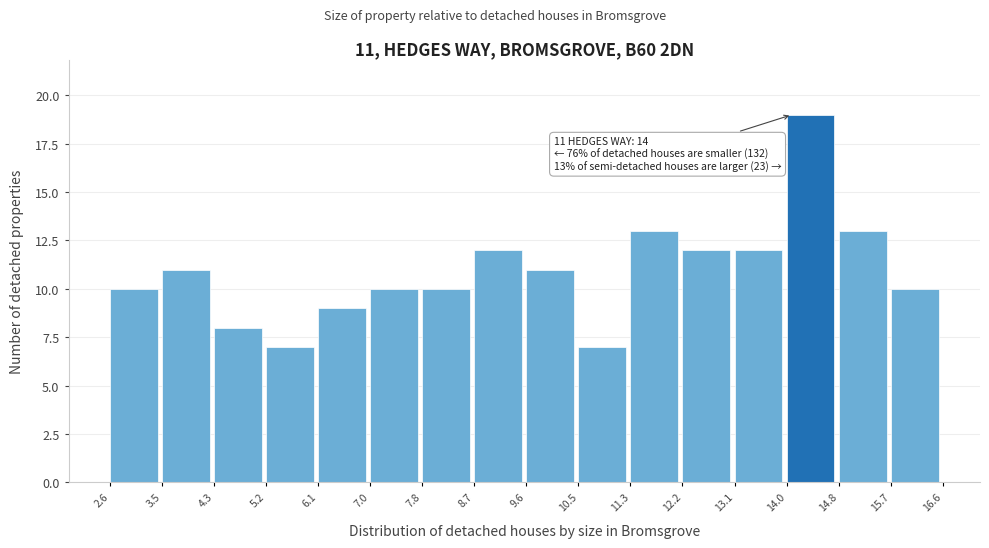

Which range on the x-axis has the tallest bar?

14.0 to 14.8